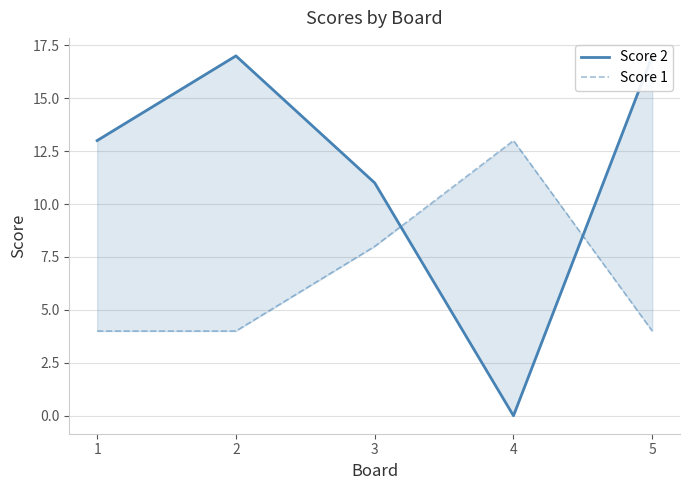

What is the difference between the maximum and minimum values in the Score 2 series?

17